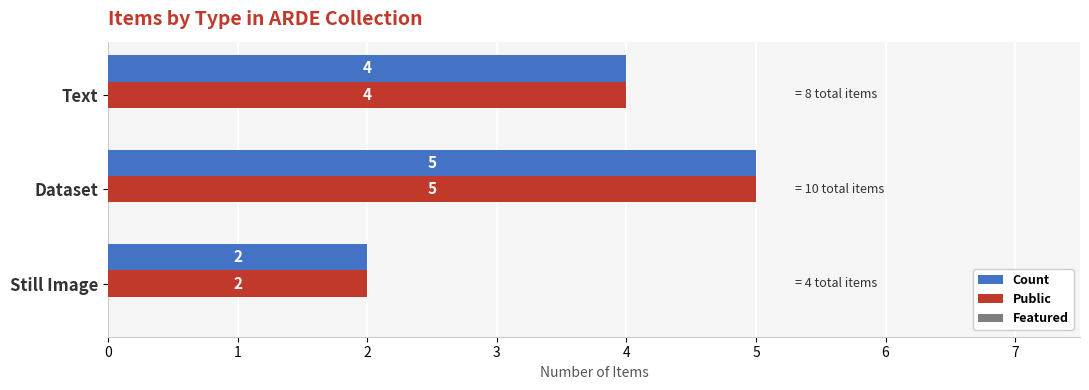

What is the total value across all series at Still Image?

4